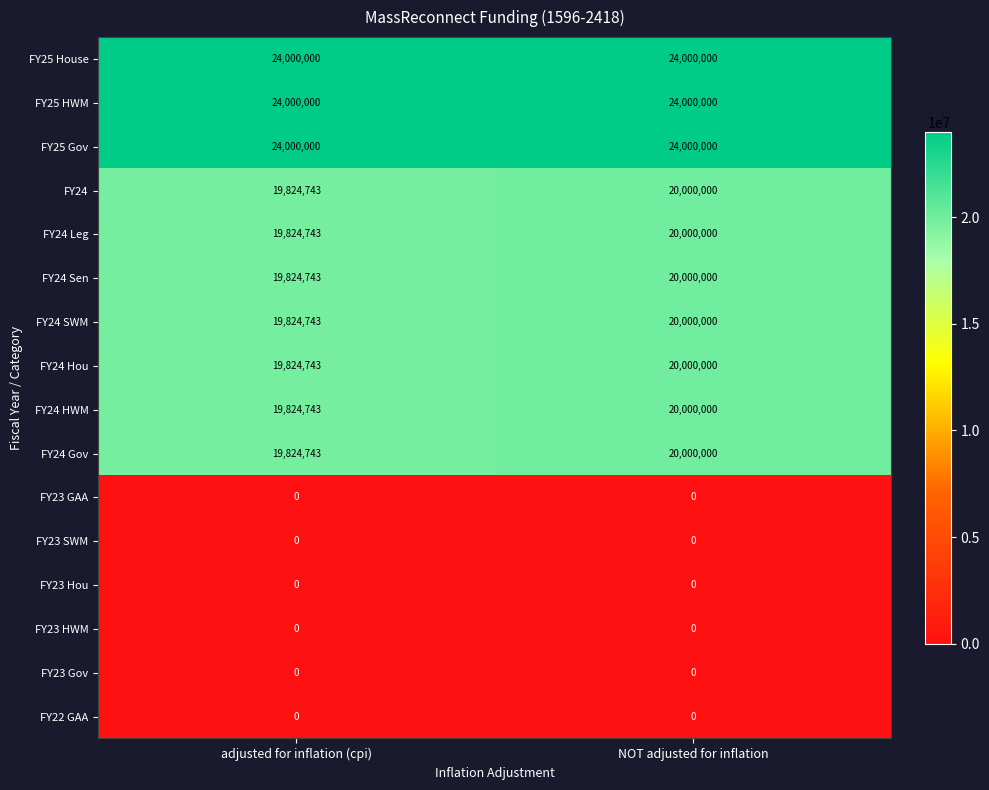

True or false: FY23 HWM has a value of 0 at adjusted for inflation (cpi).

True